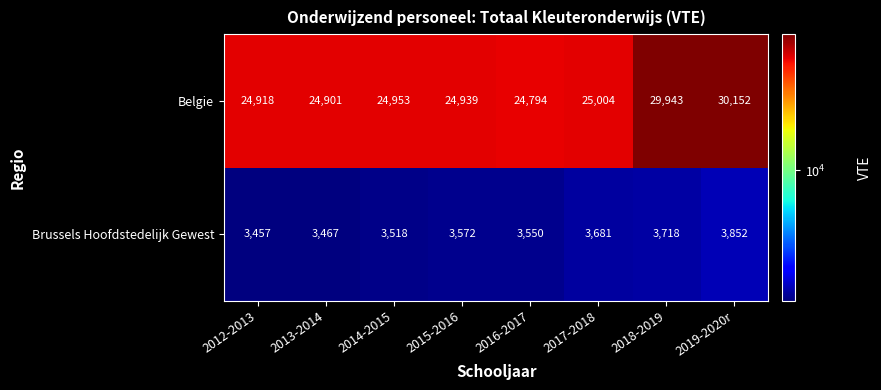

At how many categories does at least one series exceed 23106?

8